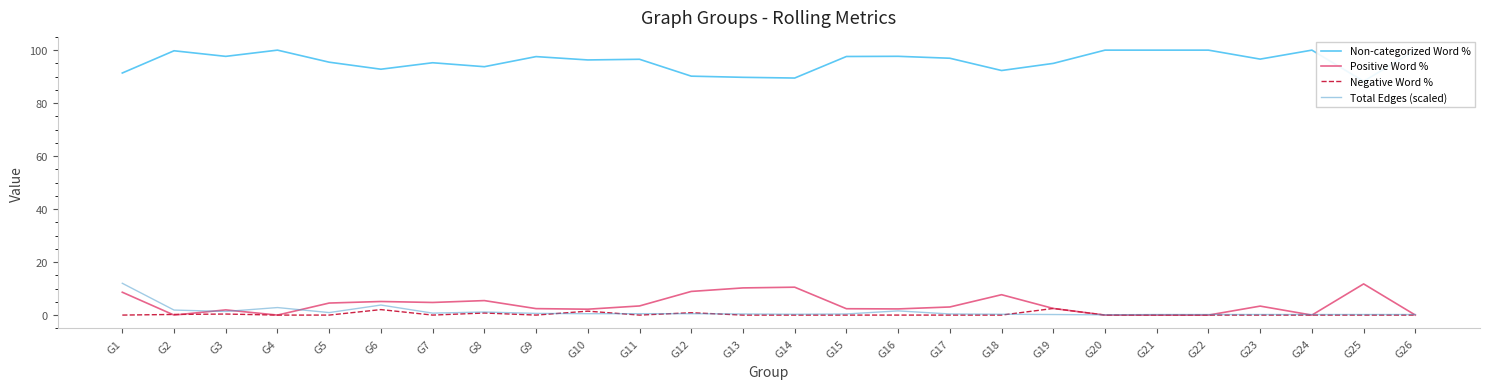

How many data points in Non-categorized Word % are less than 96?

11